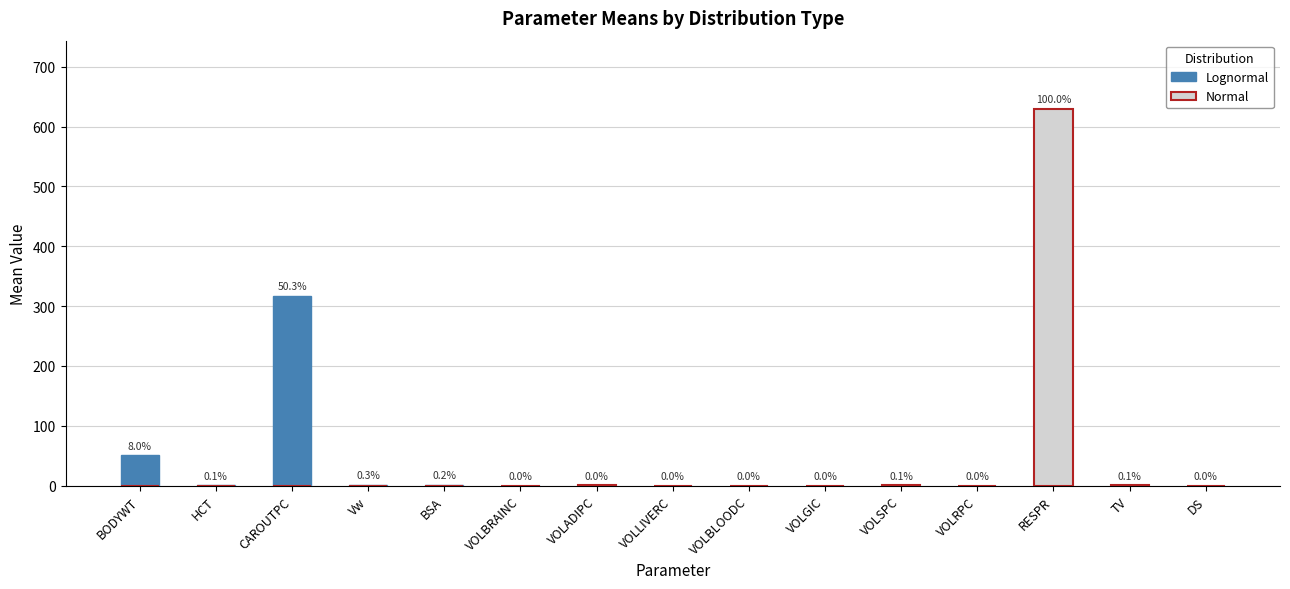

What are all the series names shown in the legend?

Lognormal, Normal